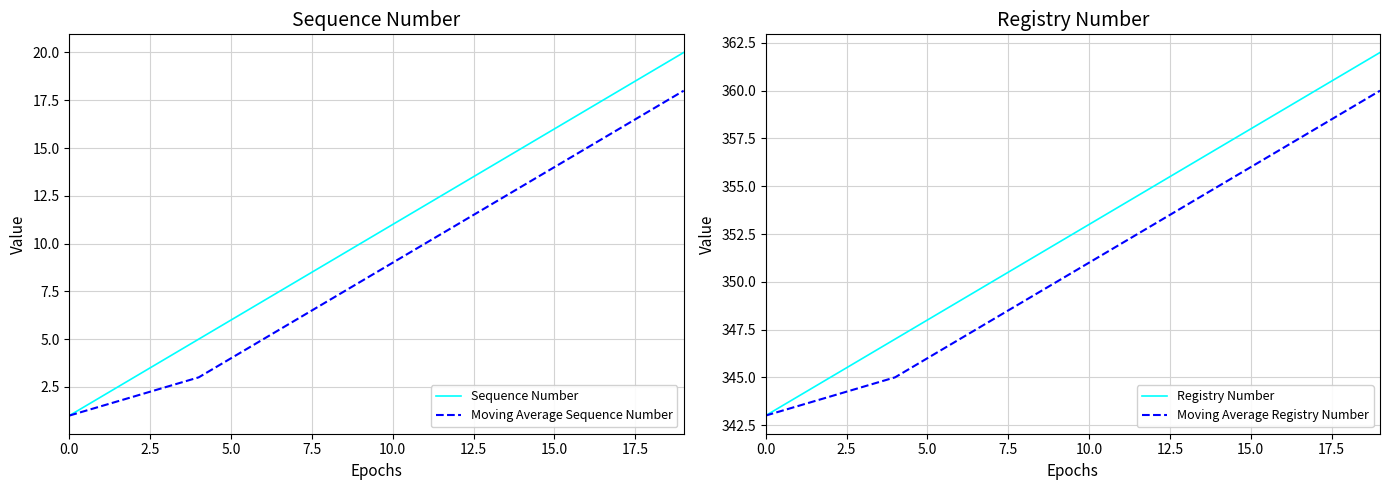

Where does the Moving Average Registry Number series first go above 351?

11